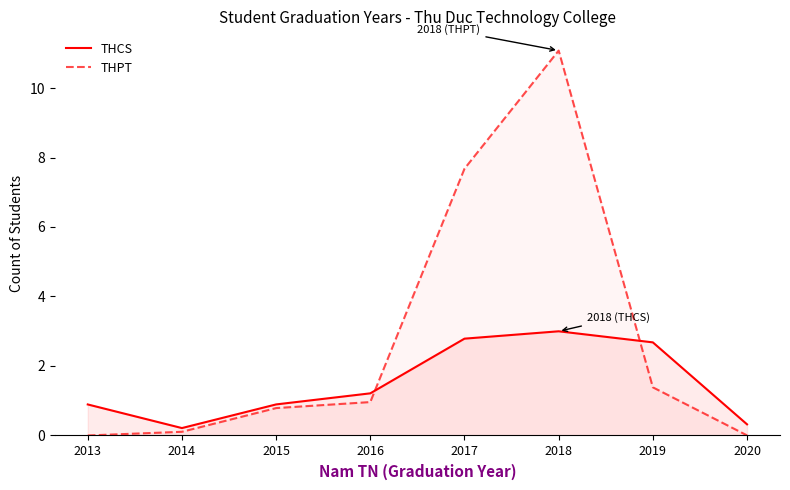

List the series in order of their peak value, lowest first.

THCS, THPT